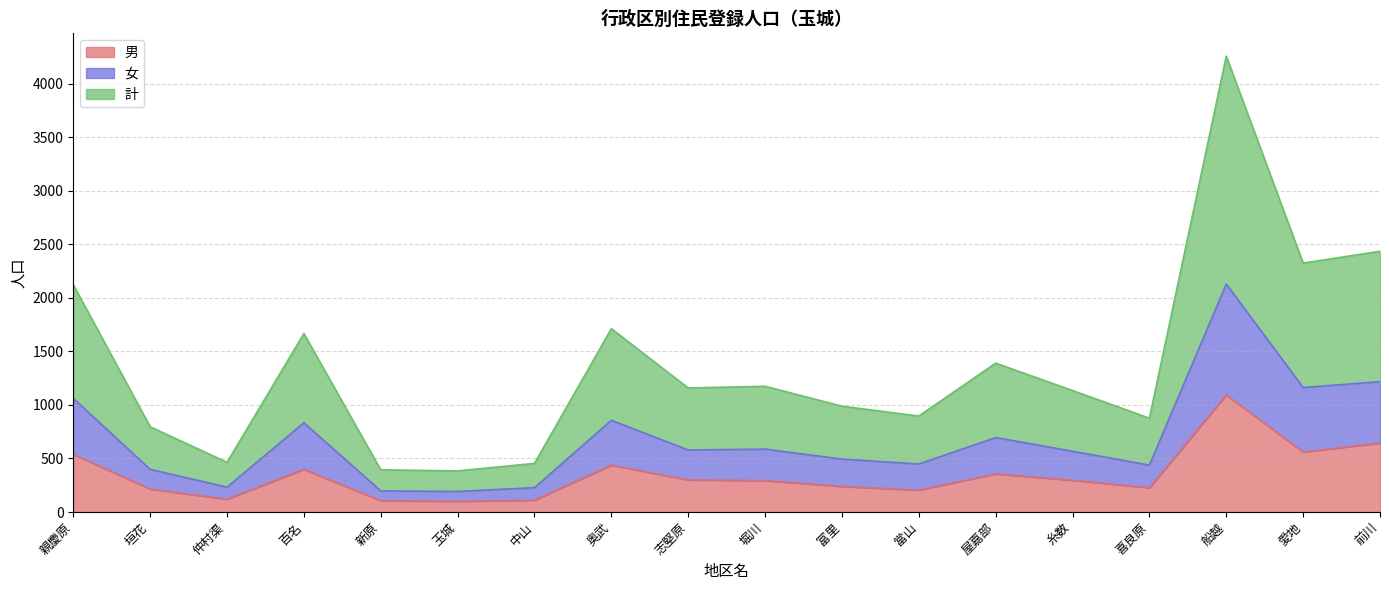

At which category is the sum across all series the highest?

船越